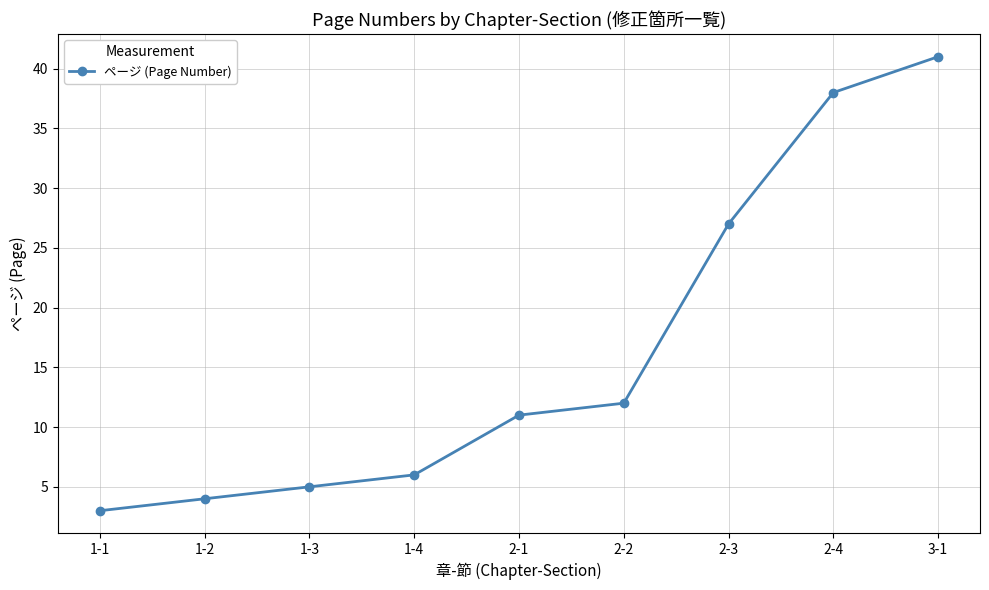

Reading left to right, extract all data points from this chart.

3	4	5	6	11	12	27	38	41